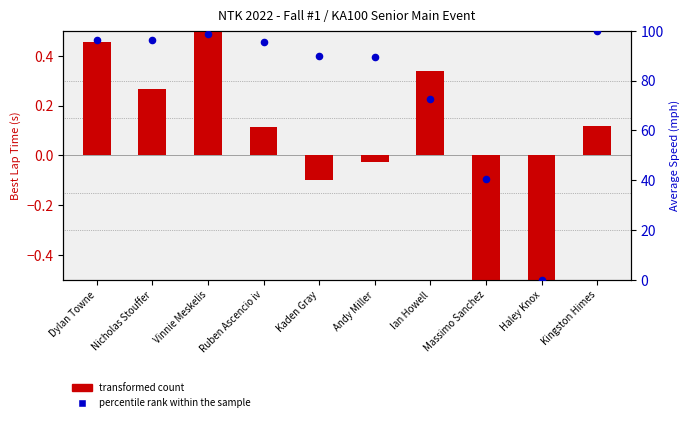

Is the value of transformed count at Haley Knox greater than the value of percentile rank within the sample at Ian Howell?

No